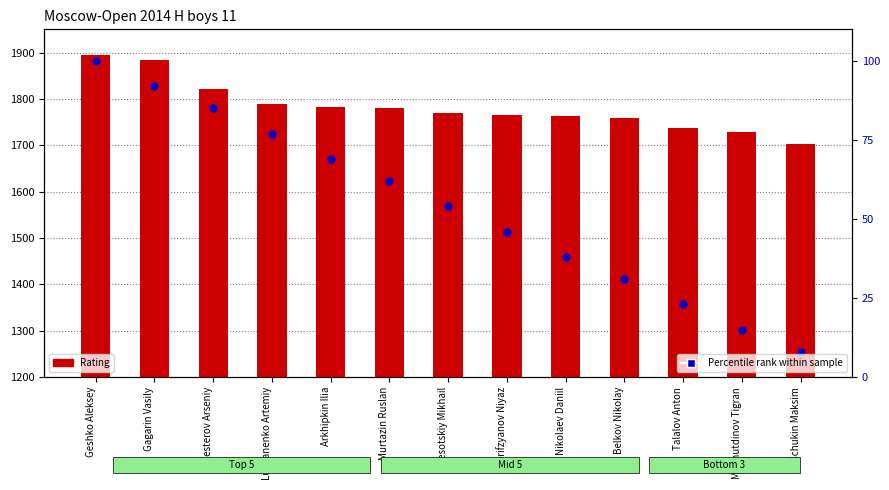

At how many categories does at least one series exceed 115?

13